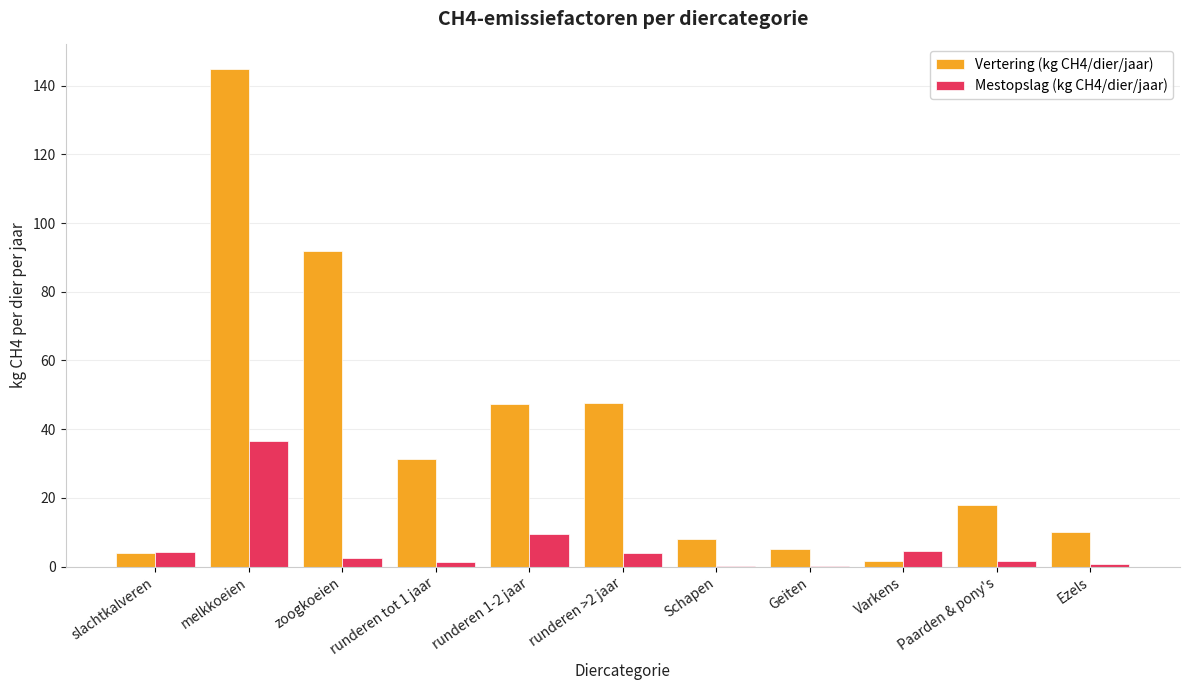

True or false: Mestopslag (kg CH4/dier/jaar) has a value of 3.9 at runderen >2 jaar.

True